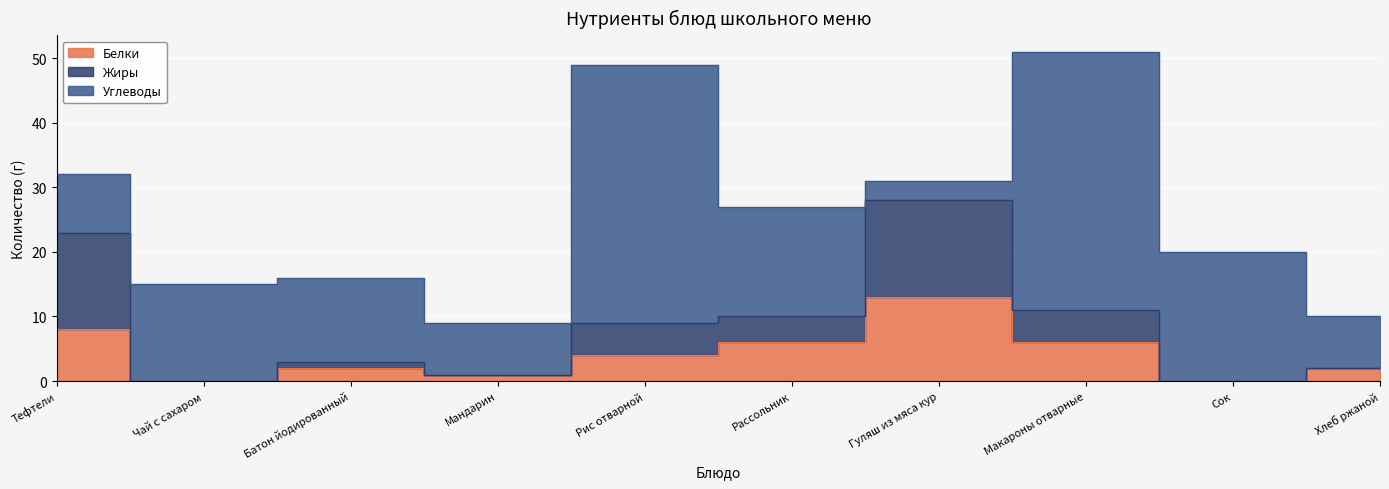

Is it true that Жиры equals 28 at Гуляш из мяса кур?

True